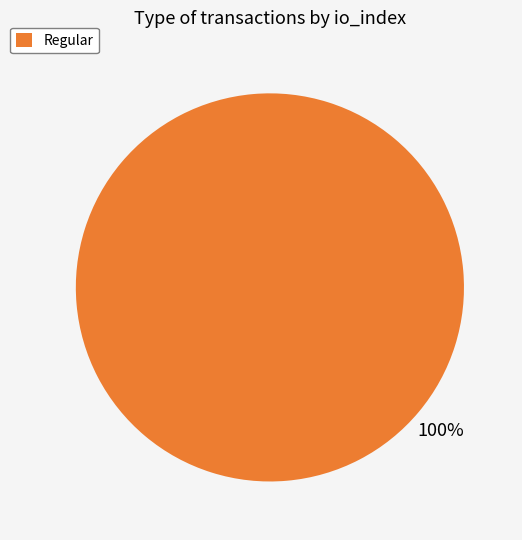

Does any single category account for the majority?

Yes